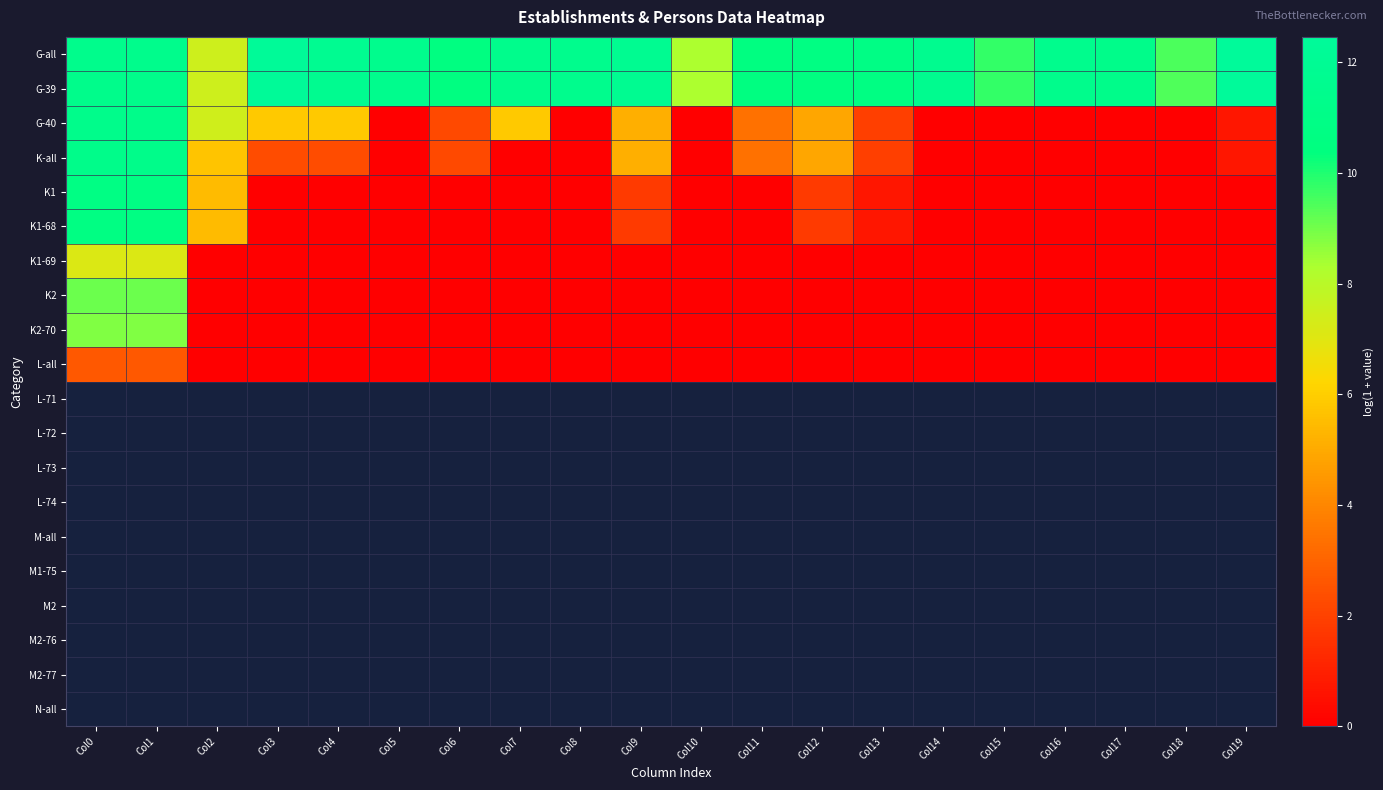

Reading right to left, transcribe all the data shown in this chart.

G-all: Col19=12.5	Col18=9.5	Col17=11.3	Col16=11.4	Col15=9.8	Col14=11.6	Col13=10.8	Col12=10.7	Col11=10.5	Col10=8.3	Col9=11.8	Col8=11.5	Col7=11.4	Col6=10.6	Col5=11.5	Col4=11.7	Col3=12.3	Col2=7.5	Col1=11.4	Col0=11.4
G-39: Col19=12.5	Col18=9.4	Col17=11.3	Col16=11.4	Col15=9.8	Col14=11.6	Col13=10.7	Col12=10.6	Col11=10.5	Col10=8.3	Col9=11.8	Col8=11.5	Col7=11.3	Col6=10.5	Col5=11.5	Col4=11.7	Col3=12.3	Col2=7.5	Col1=11.3	Col0=11.3
G-40: Col19=0.7	Col18=0.0	Col17=0.0	Col16=0.0	Col15=0.0	Col14=0.0	Col13=1.9	Col12=4.9	Col11=3.4	Col10=0.0	Col9=5.1	Col8=0.0	Col7=5.8	Col6=2.2	Col5=0.0	Col4=5.9	Col3=5.9	Col2=7.4	Col1=11.3	Col0=11.3
K-all: Col19=0.7	Col18=0.0	Col17=0.0	Col16=0.0	Col15=0.0	Col14=0.0	Col13=1.9	Col12=4.9	Col11=3.4	Col10=0.0	Col9=5.1	Col8=0.0	Col7=0.0	Col6=2.2	Col5=0.0	Col4=2.3	Col3=2.3	Col2=5.7	Col1=11.3	Col0=11.3
K1: Col19=0.0	Col18=0.0	Col17=0.0	Col16=0.0	Col15=0.0	Col14=0.0	Col13=0.7	Col12=1.8	Col11=0.0	Col10=0.0	Col9=1.8	Col8=0.0	Col7=0.0	Col6=0.0	Col5=0.0	Col4=0.0	Col3=0.0	Col2=5.5	Col1=10.8	Col0=10.8
K1-68: Col19=0.0	Col18=0.0	Col17=0.0	Col16=0.0	Col15=0.0	Col14=0.0	Col13=0.7	Col12=1.8	Col11=0.0	Col10=0.0	Col9=1.8	Col8=0.0	Col7=0.0	Col6=0.0	Col5=0.0	Col4=0.0	Col3=0.0	Col2=5.5	Col1=10.7	Col0=10.7
K1-69: Col19=0.0	Col18=0.0	Col17=0.0	Col16=0.0	Col15=0.0	Col14=0.0	Col13=0.0	Col12=0.0	Col11=0.0	Col10=0.0	Col9=0.0	Col8=0.0	Col7=0.0	Col6=0.0	Col5=0.0	Col4=0.0	Col3=0.0	Col2=0.0	Col1=7.1	Col0=7.1
K2: Col19=0.0	Col18=0.0	Col17=0.0	Col16=0.0	Col15=0.0	Col14=0.0	Col13=0.0	Col12=0.0	Col11=0.0	Col10=0.0	Col9=0.0	Col8=0.0	Col7=0.0	Col6=0.0	Col5=0.0	Col4=0.0	Col3=0.0	Col2=0.0	Col1=9.1	Col0=9.1
K2-70: Col19=0.0	Col18=0.0	Col17=0.0	Col16=0.0	Col15=0.0	Col14=0.0	Col13=0.0	Col12=0.0	Col11=0.0	Col10=0.0	Col9=0.0	Col8=0.0	Col7=0.0	Col6=0.0	Col5=0.0	Col4=0.0	Col3=0.0	Col2=0.0	Col1=8.8	Col0=8.8
L-all: Col19=0.0	Col18=0.0	Col17=0.0	Col16=0.0	Col15=0.0	Col14=0.0	Col13=0.0	Col12=0.0	Col11=0.0	Col10=0.0	Col9=0.0	Col8=0.0	Col7=0.0	Col6=0.0	Col5=0.0	Col4=0.0	Col3=0.0	Col2=0.0	Col1=2.6	Col0=2.6